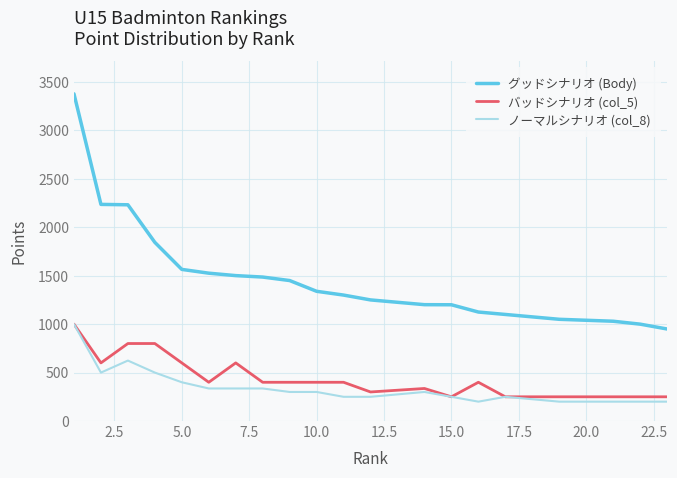

Which series has the largest total across all categories?

グッドシナリオ (Body)